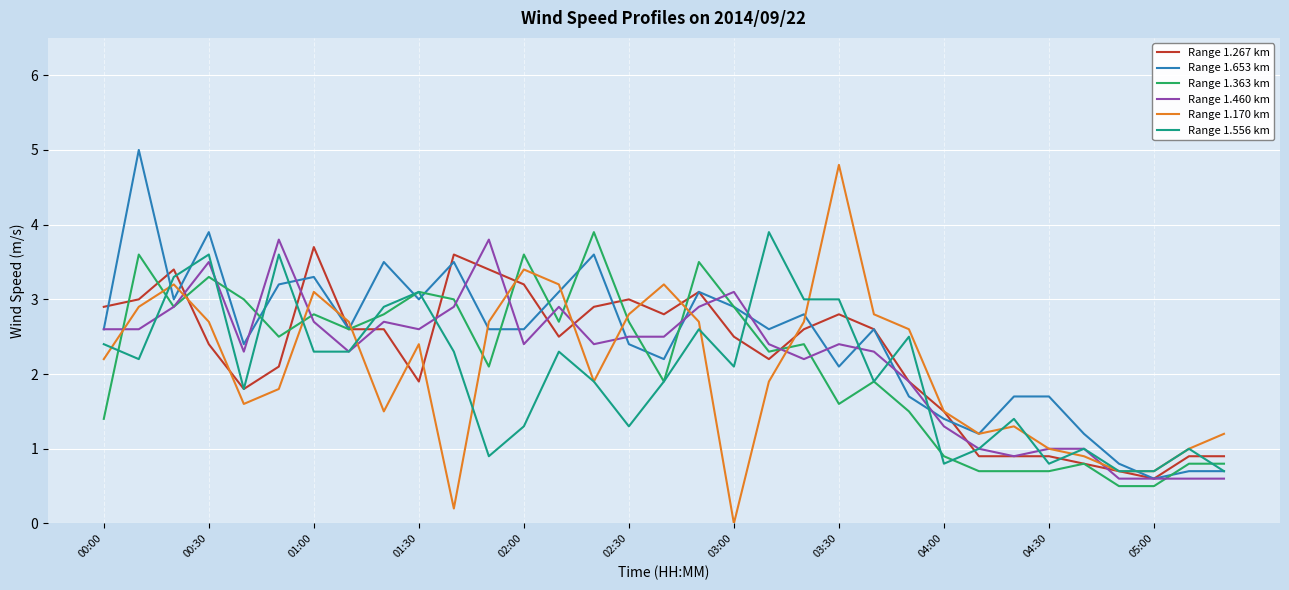

Reading left to right, extract all data points from this chart.

Range 1.267 km: 2.9	3.0	3.4	2.4	1.8	2.1	3.7	2.6	2.6	1.9	3.6	3.4	3.2	2.5	2.9	3.0	2.8	3.1	2.5	2.2	2.6	2.8	2.6	1.9	1.5	0.9	0.9	0.9	0.8	0.7	0.6	0.9	0.9
Range 1.653 km: 2.6	5.0	3.0	3.9	2.4	3.2	3.3	2.6	3.5	3.0	3.5	2.6	2.6	3.1	3.6	2.4	2.2	3.1	2.9	2.6	2.8	2.1	2.6	1.7	1.4	1.2	1.7	1.7	1.2	0.8	0.6	0.7	0.7
Range 1.363 km: 1.4	3.6	2.9	3.3	3.0	2.5	2.8	2.6	2.8	3.1	3.0	2.1	3.6	2.7	3.9	2.7	1.9	3.5	2.9	2.3	2.4	1.6	1.9	1.5	0.9	0.7	0.7	0.7	0.8	0.5	0.5	0.8	0.8
Range 1.460 km: 2.6	2.6	2.9	3.5	2.3	3.8	2.7	2.3	2.7	2.6	2.9	3.8	2.4	2.9	2.4	2.5	2.5	2.9	3.1	2.4	2.2	2.4	2.3	1.9	1.3	1.0	0.9	1.0	1.0	0.6	0.6	0.6	0.6
Range 1.170 km: 2.2	2.9	3.2	2.7	1.6	1.8	3.1	2.7	1.5	2.4	0.2	2.7	3.4	3.2	1.9	2.8	3.2	2.7	0.0	1.9	2.7	4.8	2.8	2.6	1.5	1.2	1.3	1.0	0.9	0.7	0.7	1.0	1.2
Range 1.556 km: 2.4	2.2	3.3	3.6	1.8	3.6	2.3	2.3	2.9	3.1	2.3	0.9	1.3	2.3	1.9	1.3	1.9	2.6	2.1	3.9	3.0	3.0	1.9	2.5	0.8	1.0	1.4	0.8	1.0	0.7	0.7	1.0	0.7